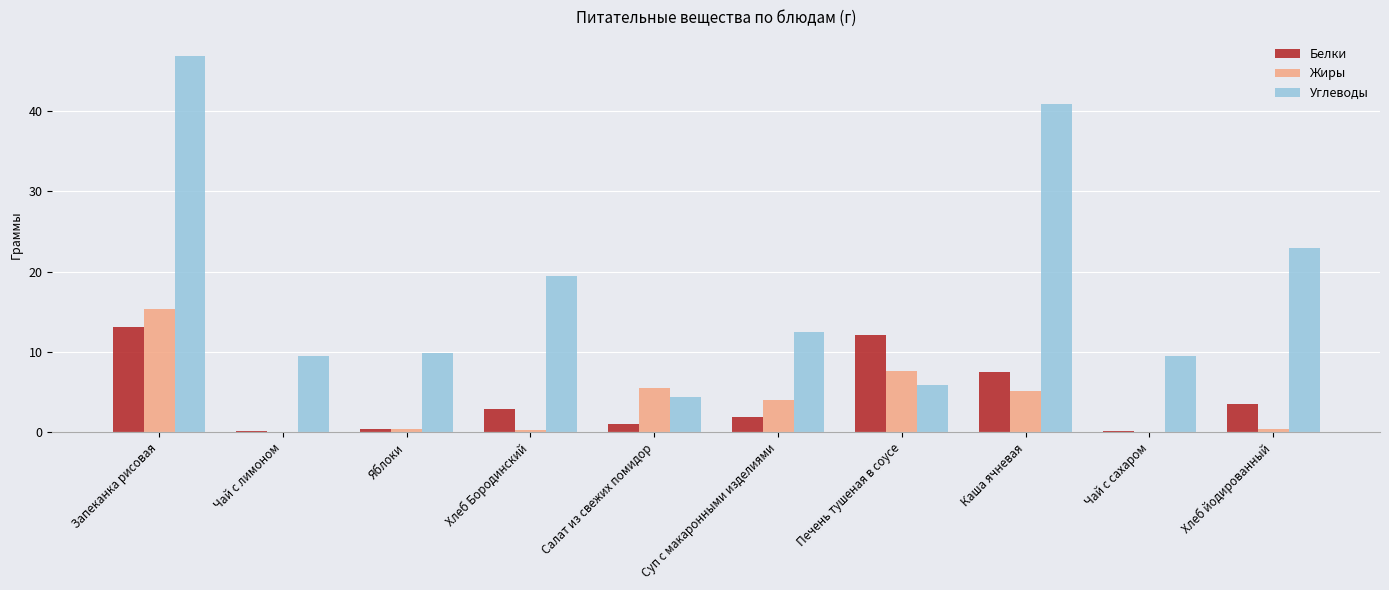

At which category is the sum across all series the highest?

Запеканка рисовая